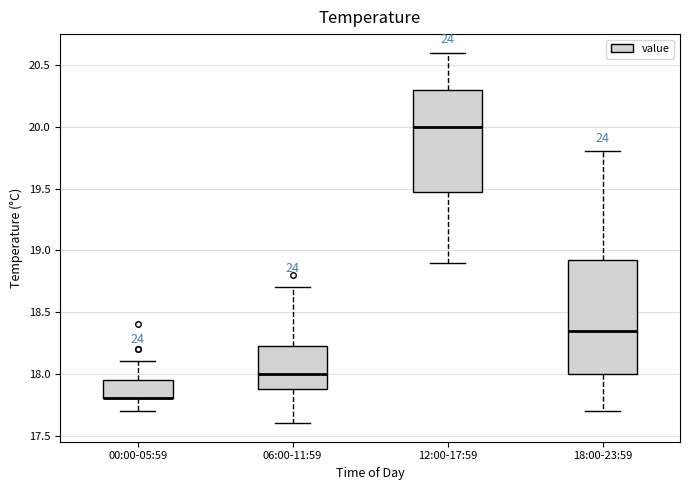

Reading left to right, transcribe this box plot: for each box, give where its median line is, the range the box spans, and where its two whiskers end, as read against the y-axis. The values are not printed on the chart, so give them approximately, as read against the axis.

00:00-05:59: median 17.80 (drawn on the box's lower edge), box 17.80 to 17.95, whiskers 17.70 to 18.10
06:00-11:59: median 18.00, box 17.90 to 18.25, whiskers 17.60 to 18.70
12:00-17:59: median 20.00, box 19.50 to 20.30, whiskers 18.90 to 20.60
18:00-23:59: median 18.35, box 18.00 to 18.95, whiskers 17.70 to 19.80